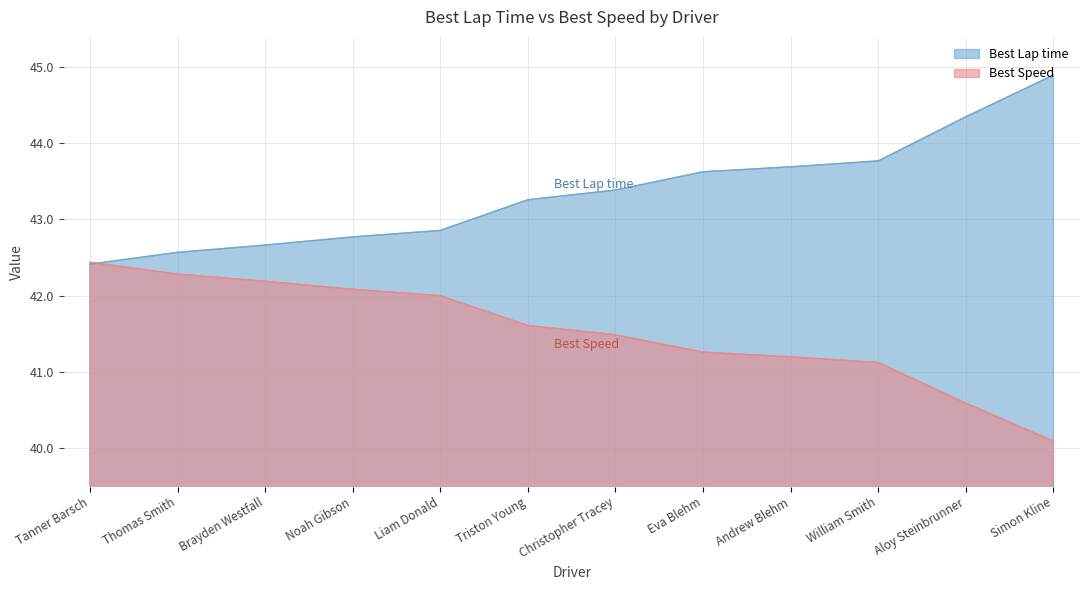

What is the label of the 11th point from the right?

Thomas Smith